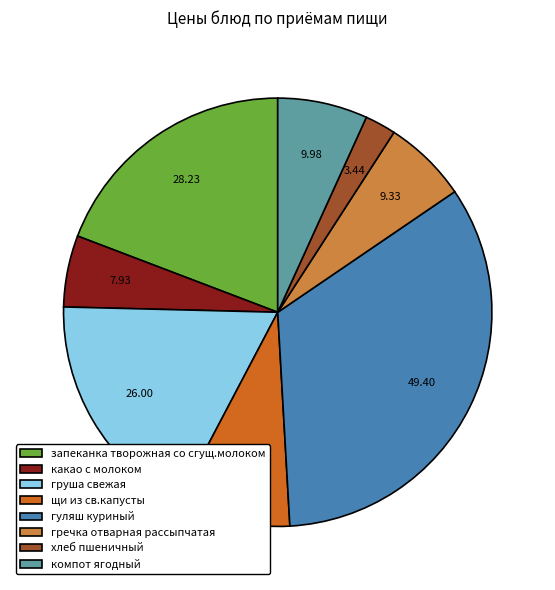

The какао с молоком slice represents 13% of the pie. True or false?

False